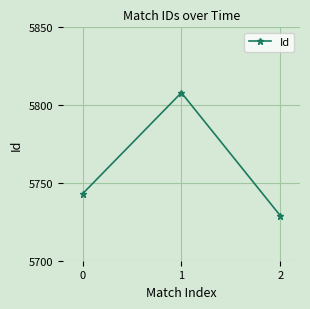

What is the value of the 1st point from the left?

5743